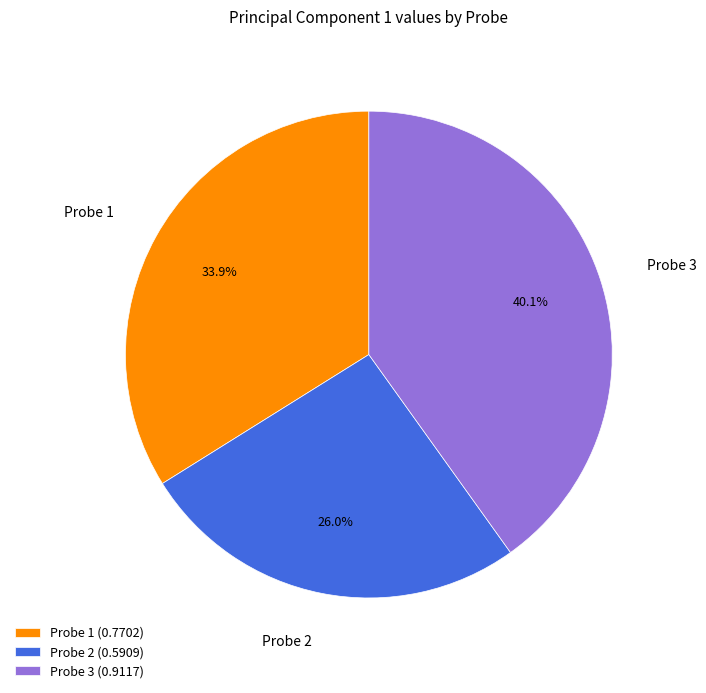

Which has a higher value, Probe 2 or Probe 1?

Probe 1